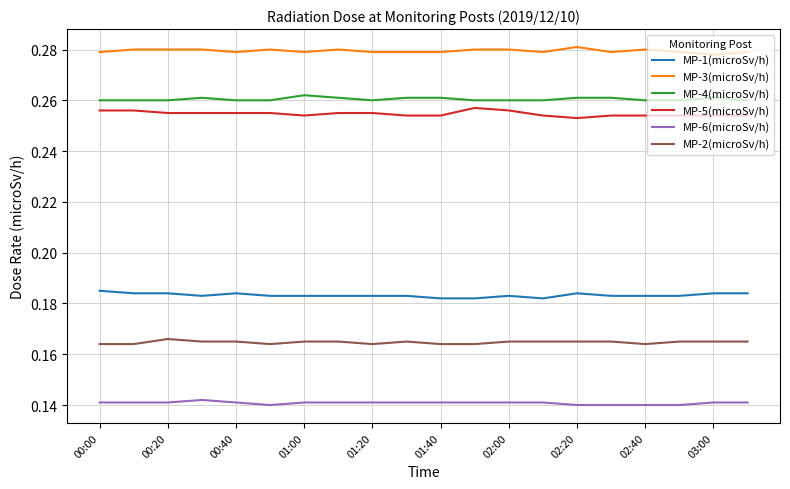

Which series has the largest total across all categories?

MP-3(microSv/h)